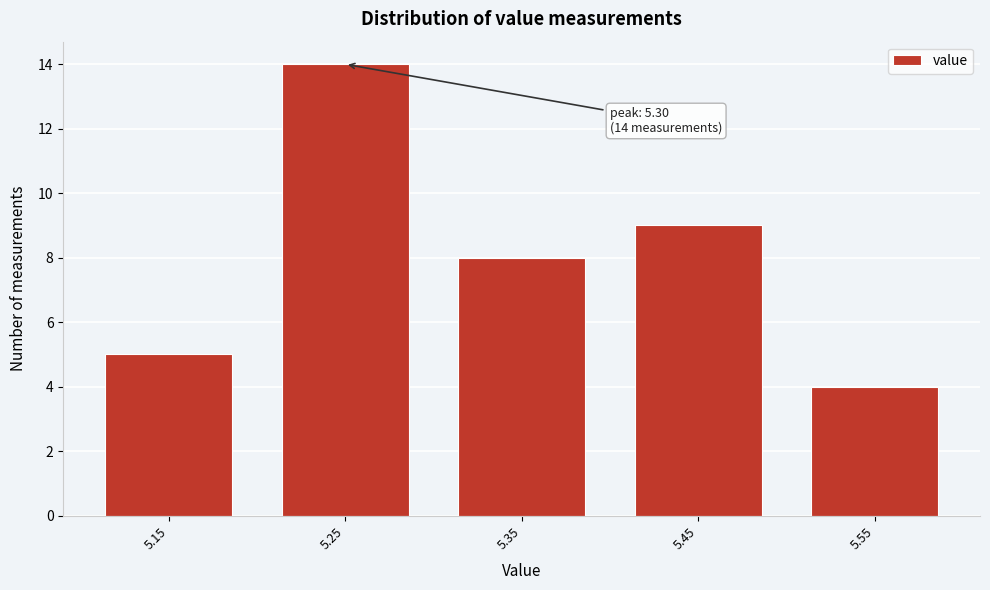

Reading left to right, transcribe all the data shown in this chart.

5.15=5	5.25=14	5.35=8	5.45=9	5.55=4